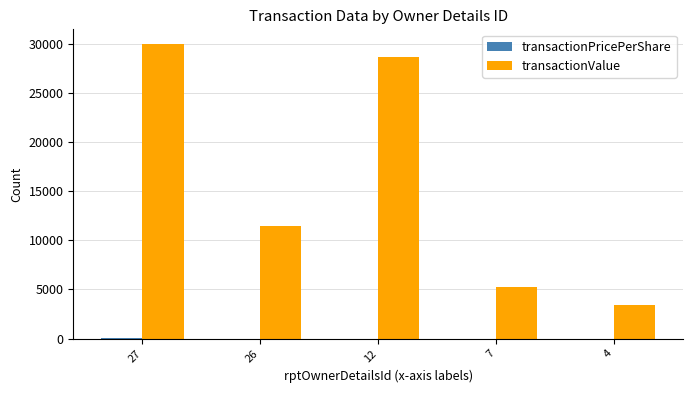

At which category is the sum across all series the highest?

27